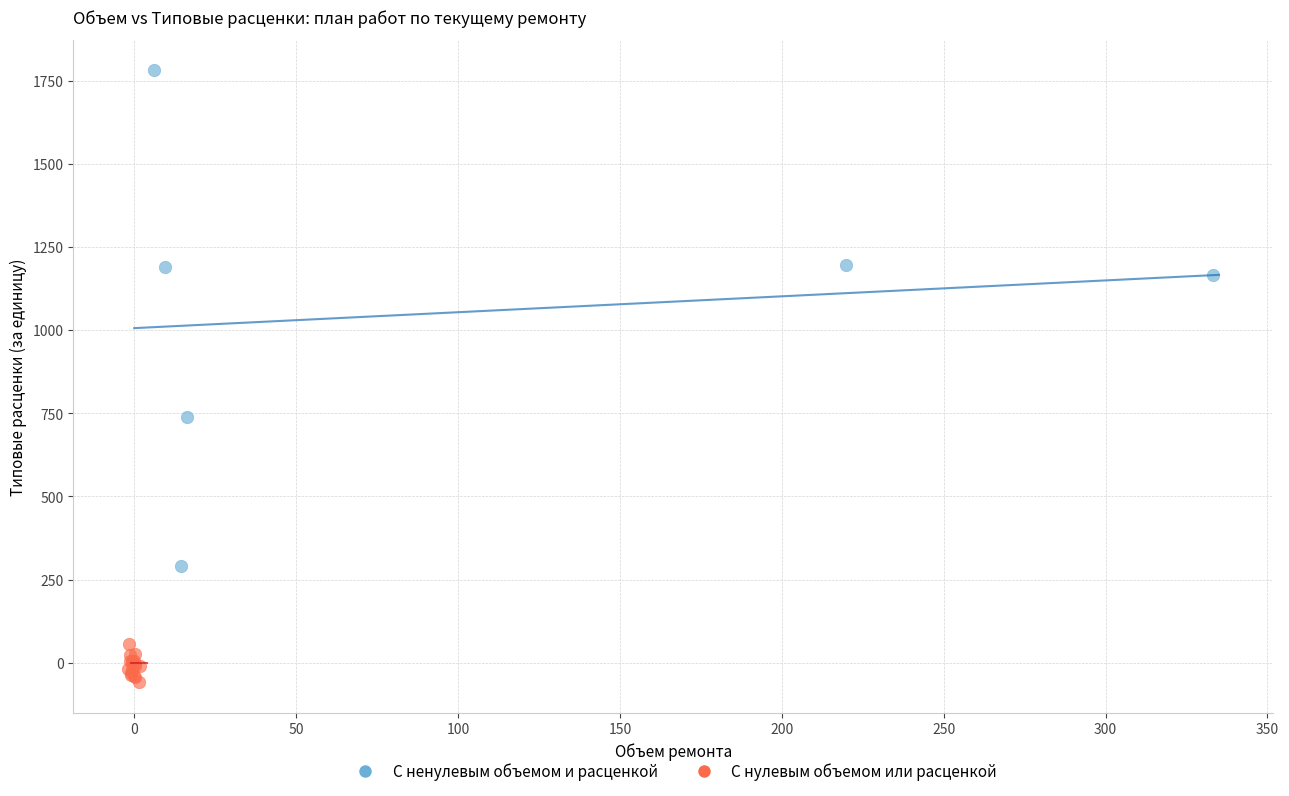

What are all the series names shown in the legend?

С ненулевым объемом и расценкой, С нулевым объемом или расценкой